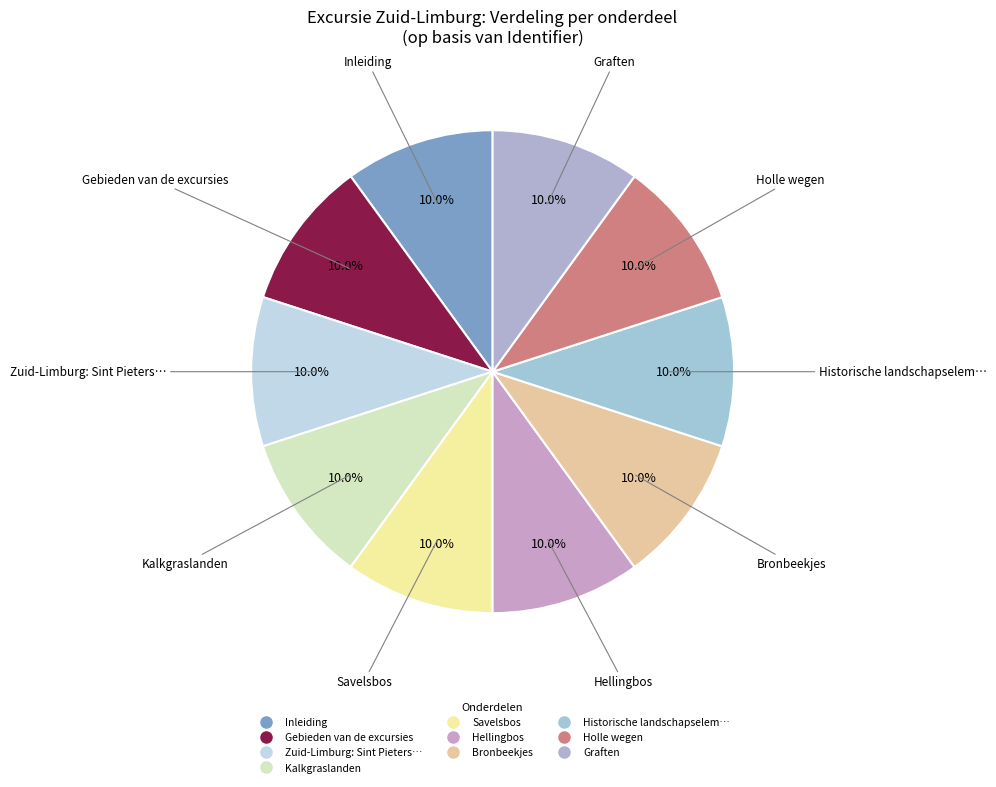

Which slice is the largest?

Graften